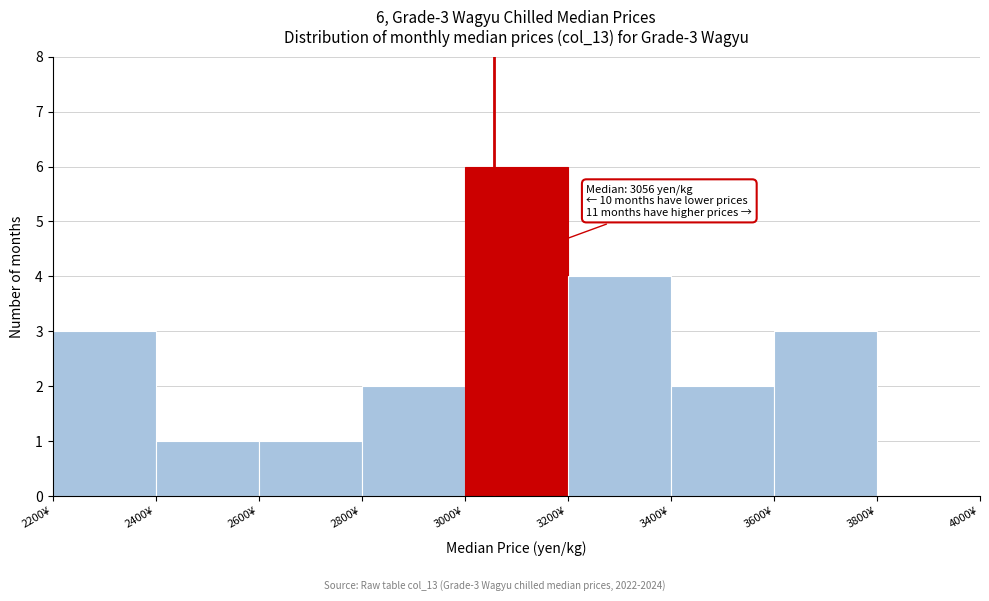

Over which range of the x-axis is the bar tallest?

3000 to 3200